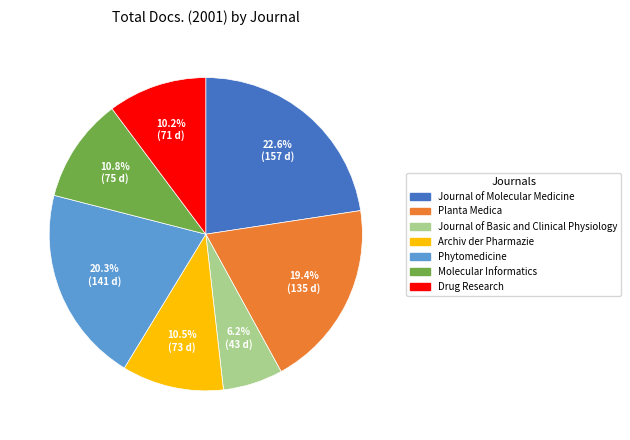

To the nearest percent, what is the combined percentage of Journal of Molecular Medicine and Molecular Informatics?

33%